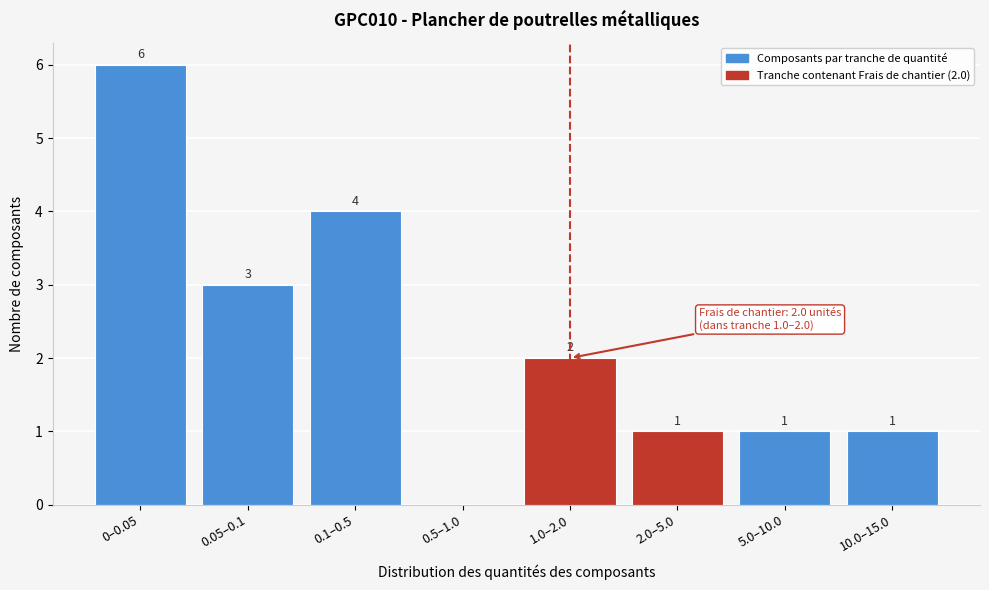

Reading right to left, extract all data points from this chart.

10.0–15.0=1	5.0–10.0=1	2.0–5.0=1	1.0–2.0=2	0.5–1.0=0	0.1–0.5=4	0.05–0.1=3	0–0.05=6